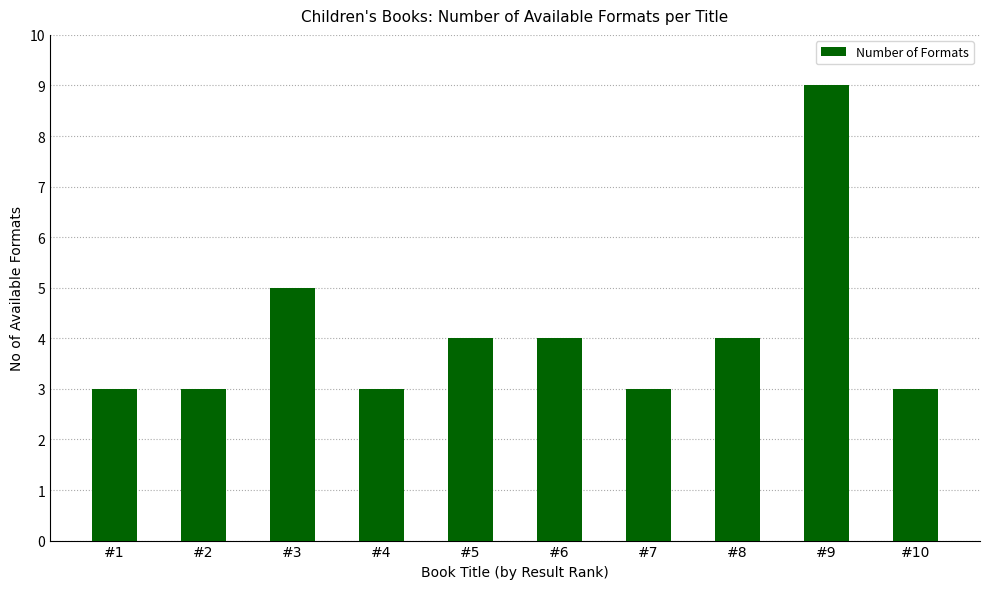

What is the smallest value displayed?

3